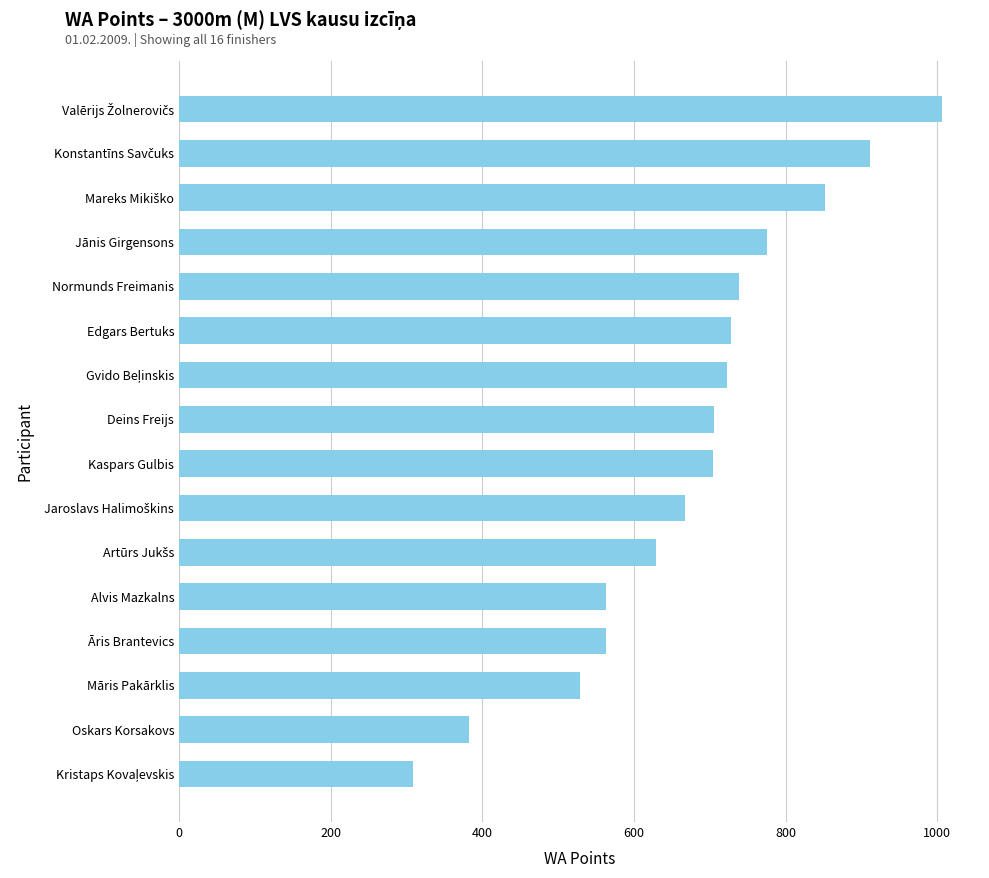

What is the difference between the maximum and minimum values?

698